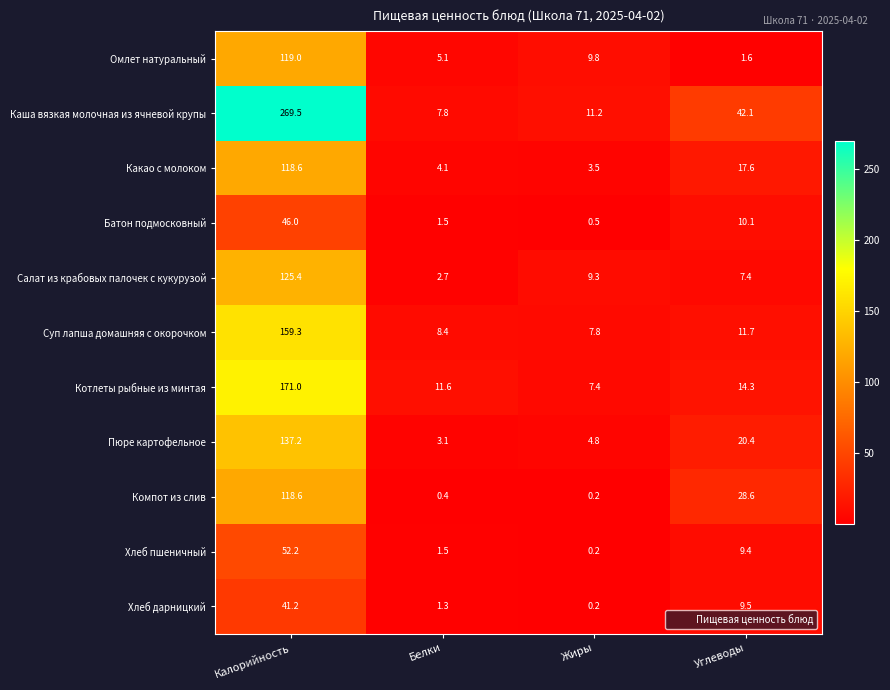

List the labels in order of Суп лапша домашняя с окорочком value, smallest first.

Жиры, Белки, Углеводы, Калорийность